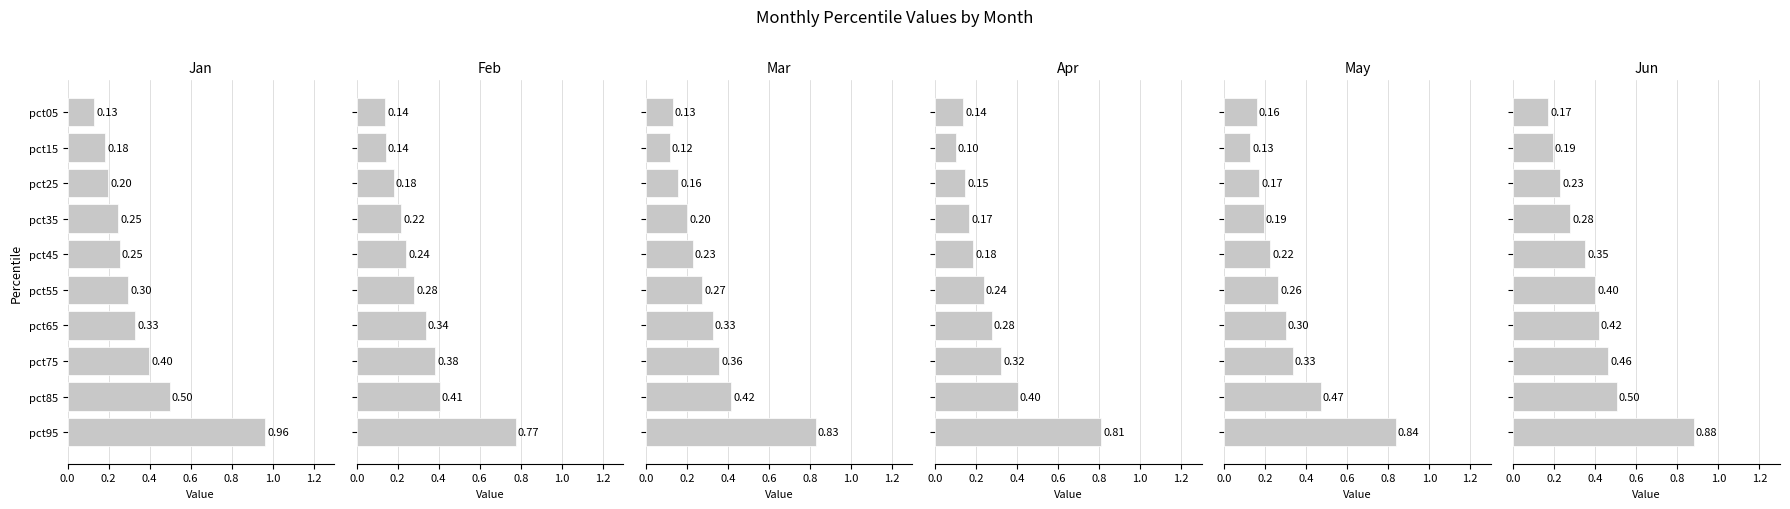

Reading left to right, transcribe all the data shown in this chart.

Jan: 0.1	0.2	0.2	0.2	0.3	0.3	0.3	0.4	0.5	1.0
Feb: 0.1	0.1	0.2	0.2	0.2	0.3	0.3	0.4	0.4	0.8
Mar: 0.1	0.1	0.2	0.2	0.2	0.3	0.3	0.4	0.4	0.8
Apr: 0.1	0.1	0.1	0.2	0.2	0.2	0.3	0.3	0.4	0.8
May: 0.2	0.1	0.2	0.2	0.2	0.3	0.3	0.3	0.5	0.8
Jun: 0.2	0.2	0.2	0.3	0.4	0.4	0.4	0.5	0.5	0.9